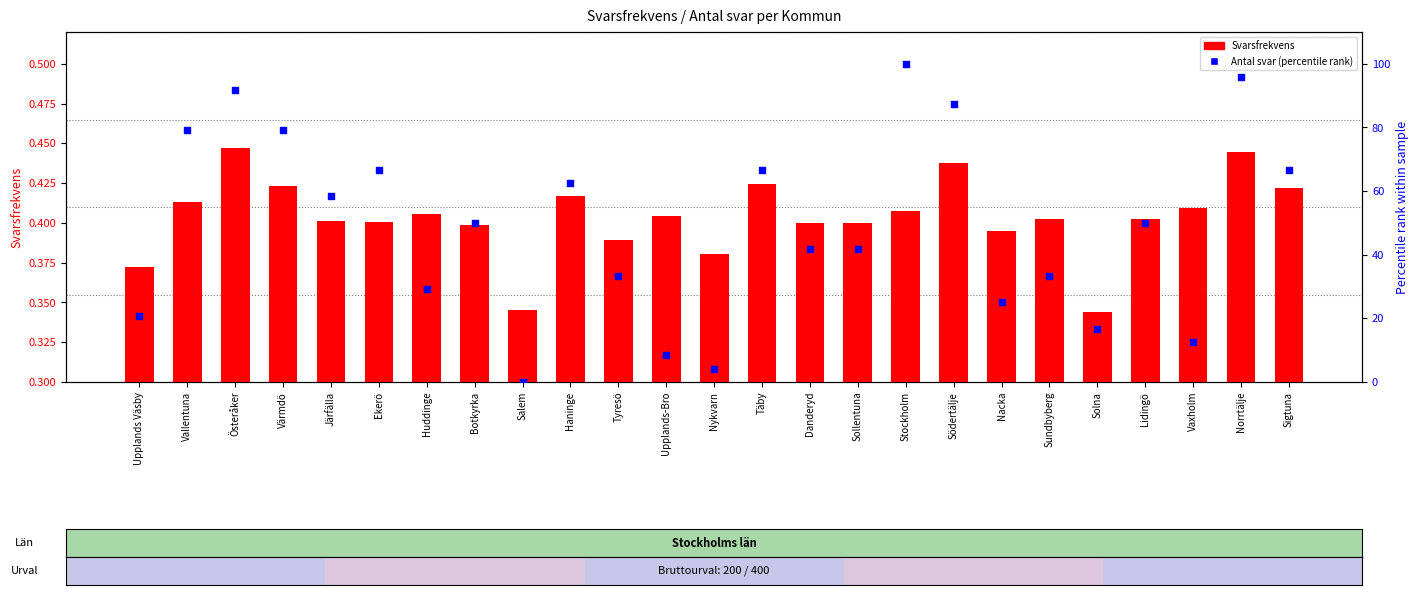

Which series reaches the maximum Y coordinate?

Antal svar (percentile)